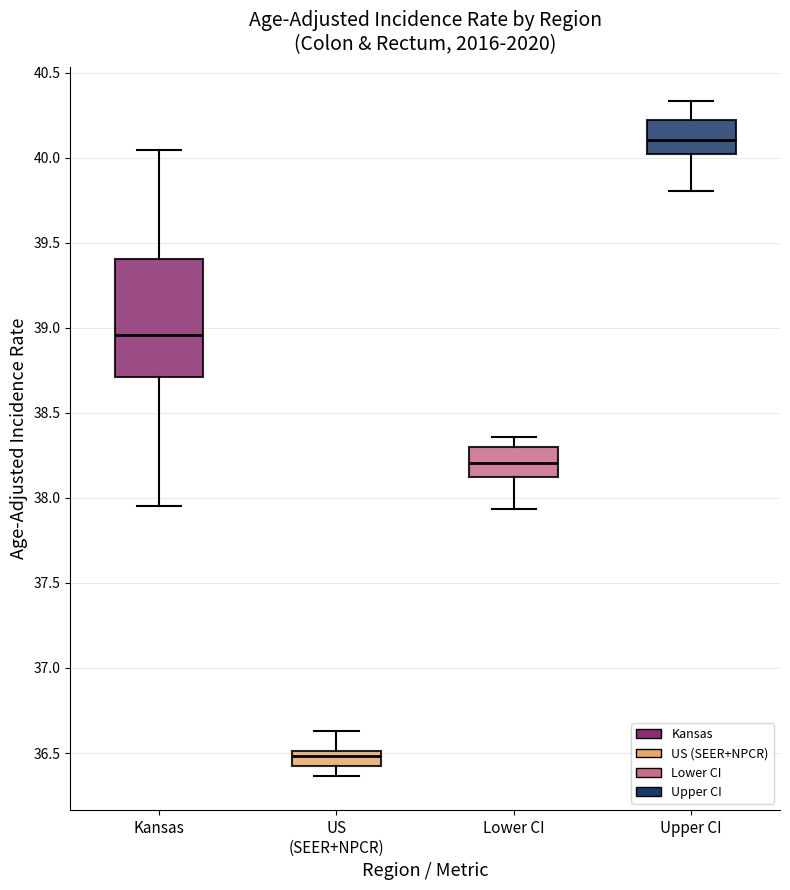

Comparing the boxes themselves (not the whiskers), which one is the tallest?

Kansas